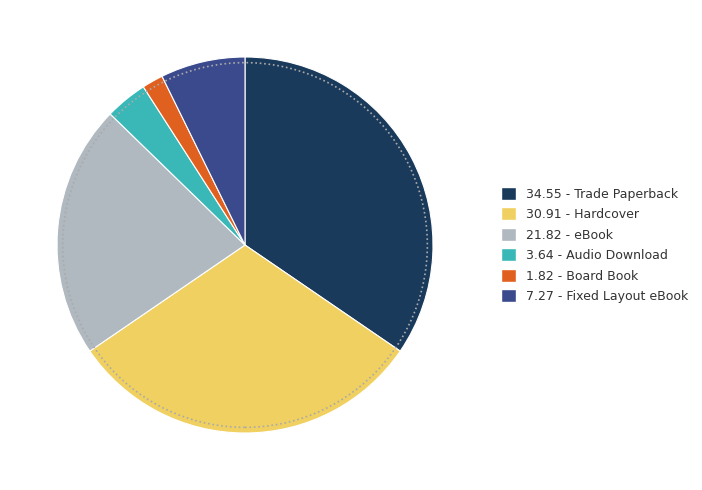

Is there any slice that represents more than half of the pie?

No